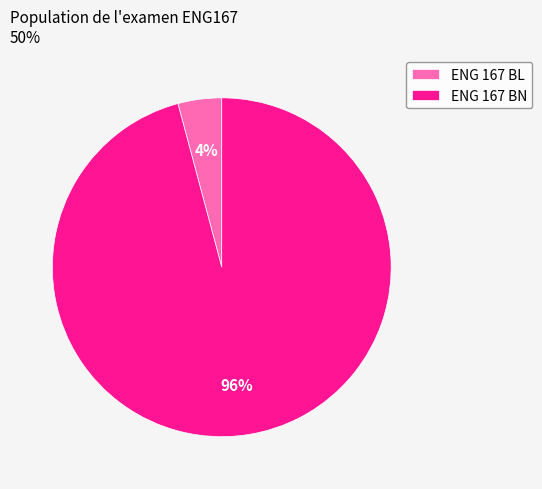

What is the majority slice?

ENG 167 BN